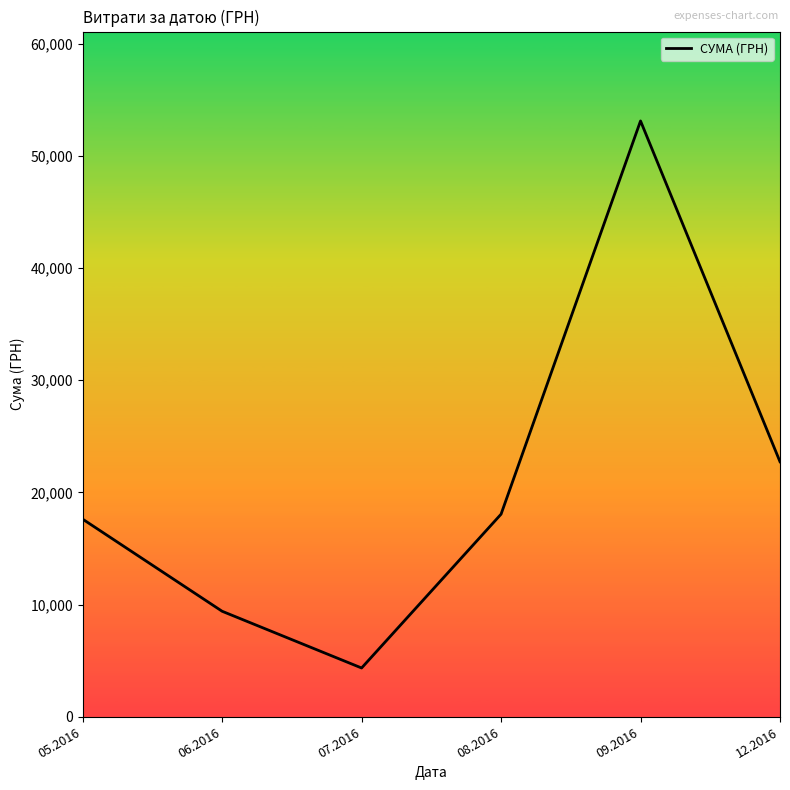

Reading left to right, extract all data points from this chart.

05.2016=17613.3	06.2016=9404.0	07.2016=4348.0	08.2016=18055.4	09.2016=53101.5	12.2016=22728.0